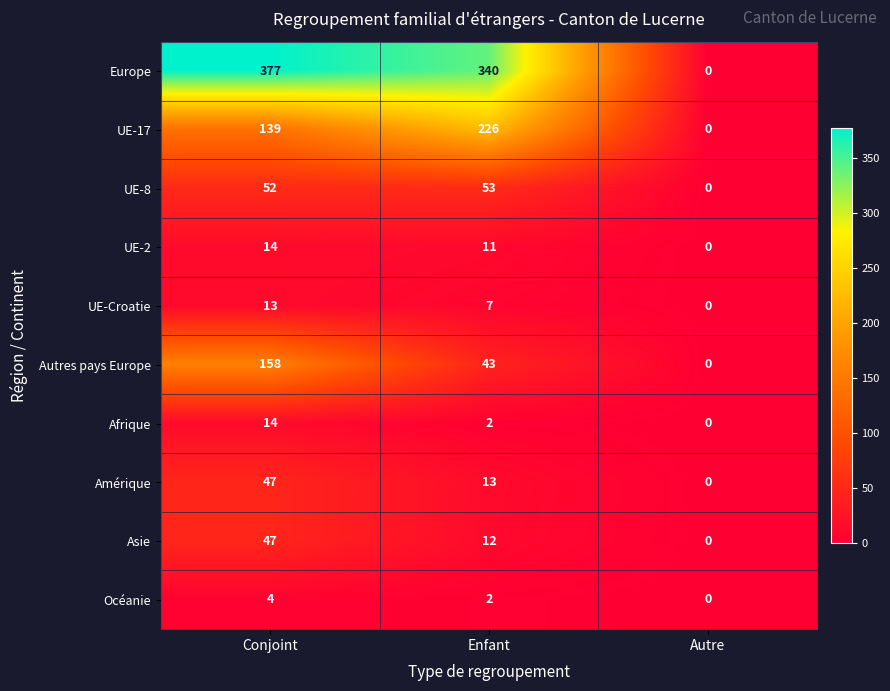

Which category has the highest value across all series?

Conjoint